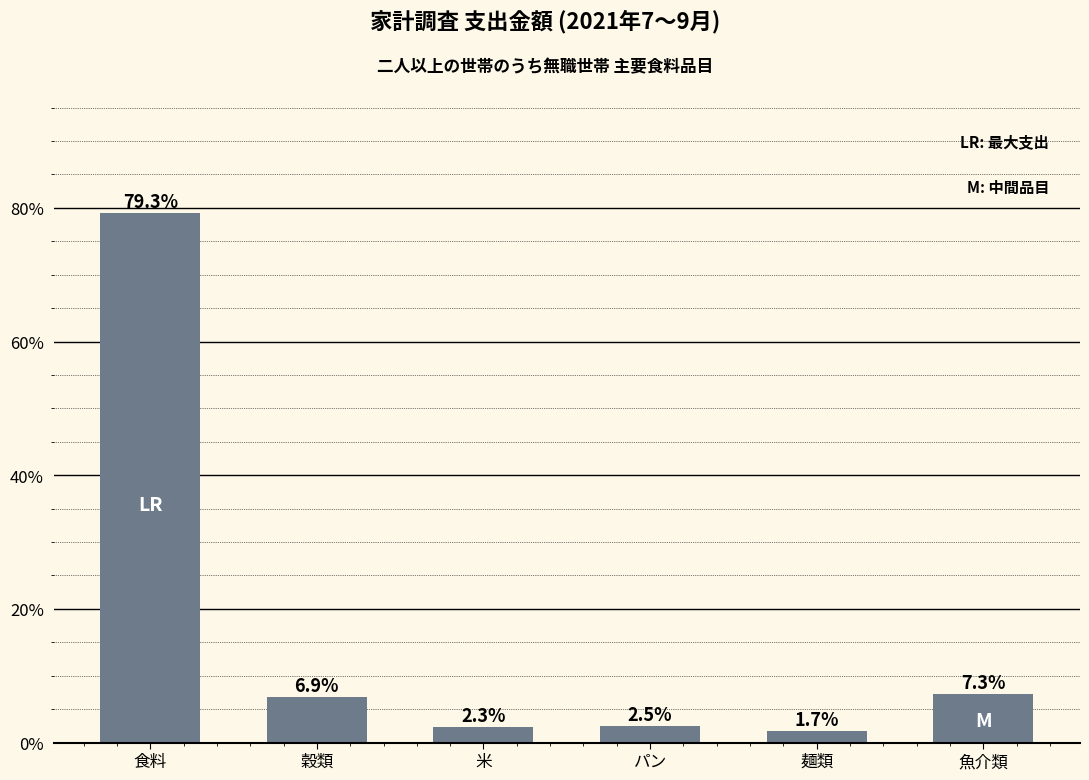

Rank the categories by value from lowest to highest.

麺類, 米, パン, 穀類, 魚介類, 食料